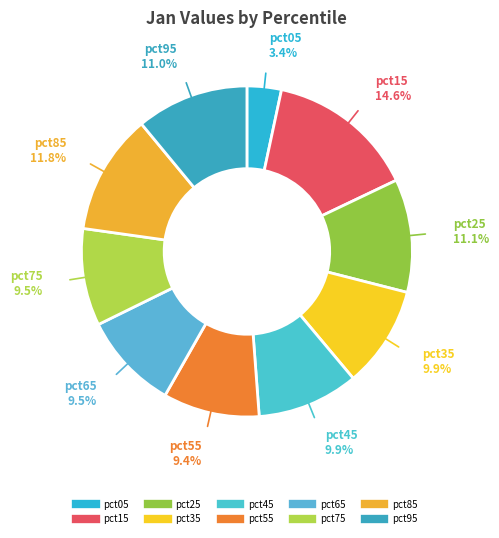

Count the number of slices in the pie.

10